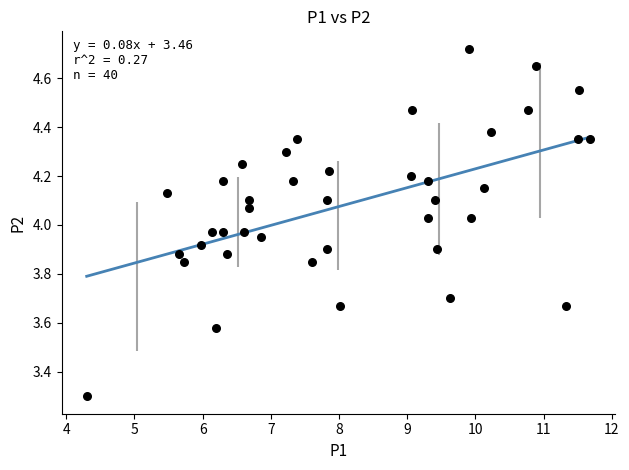

What is the range of Y values (max minus min)?

1.4